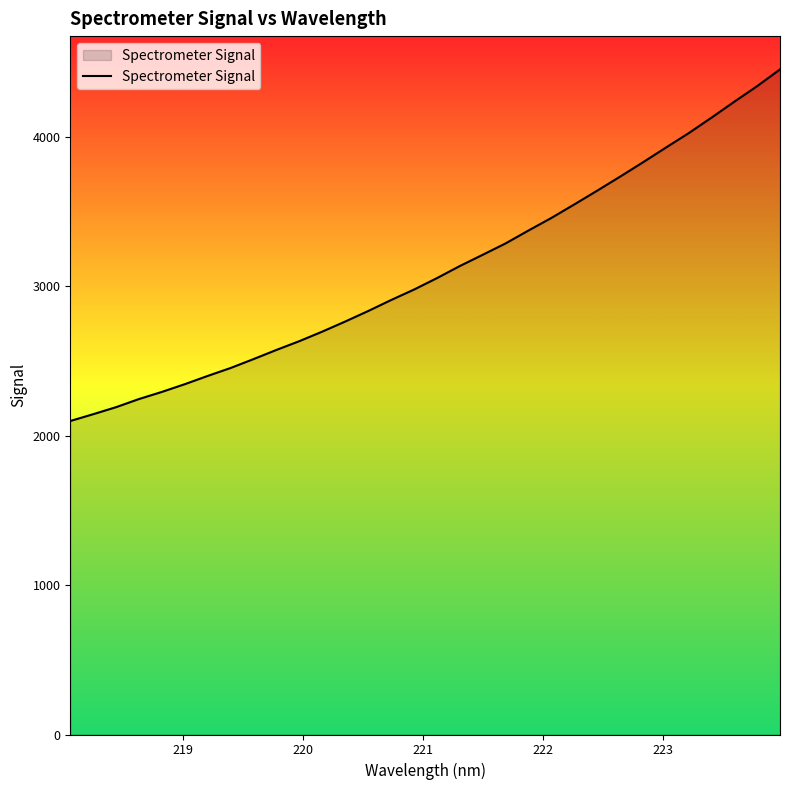

What is the minimum value shown in the chart?

2098.5